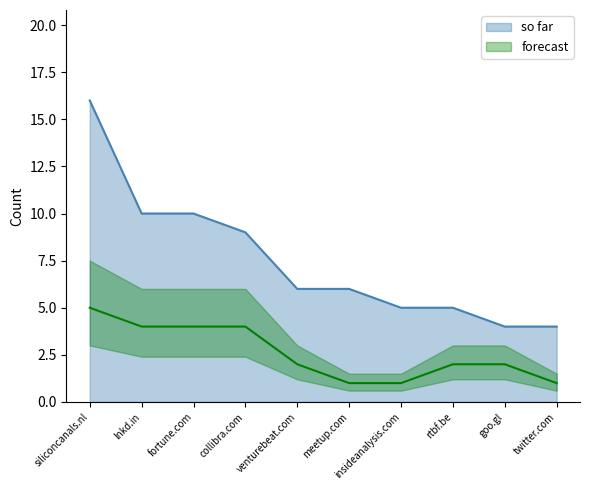

How many categories are shown in the chart?

10